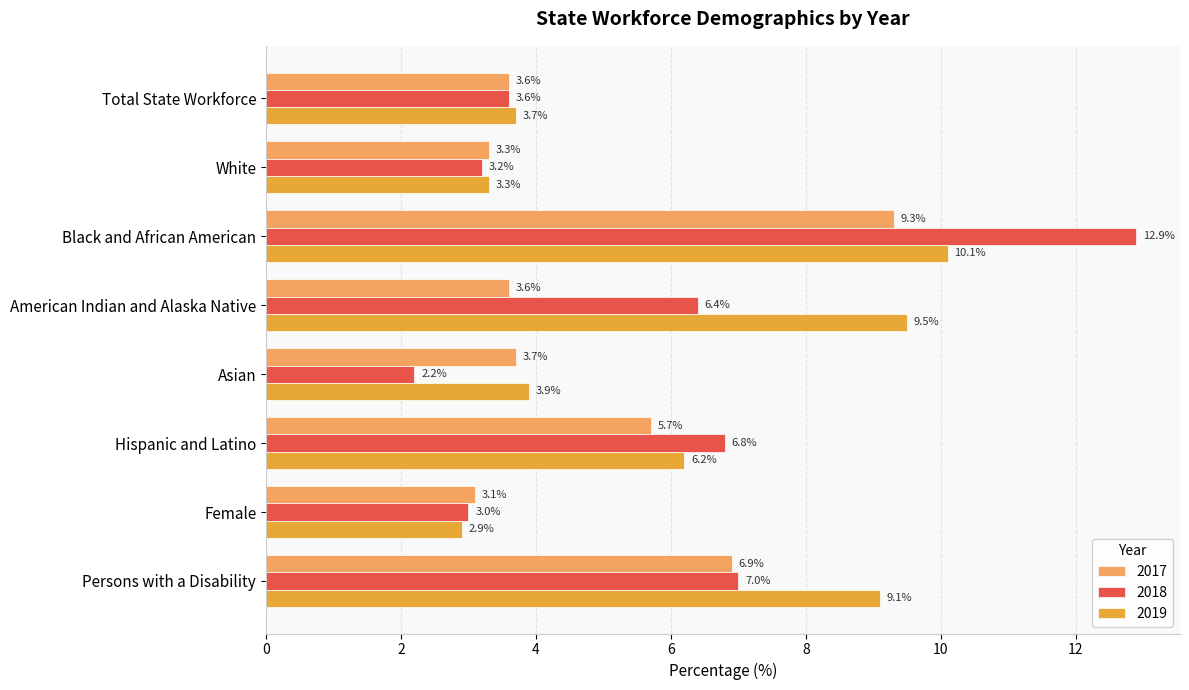

What is the total value across all series at Asian?

9.8